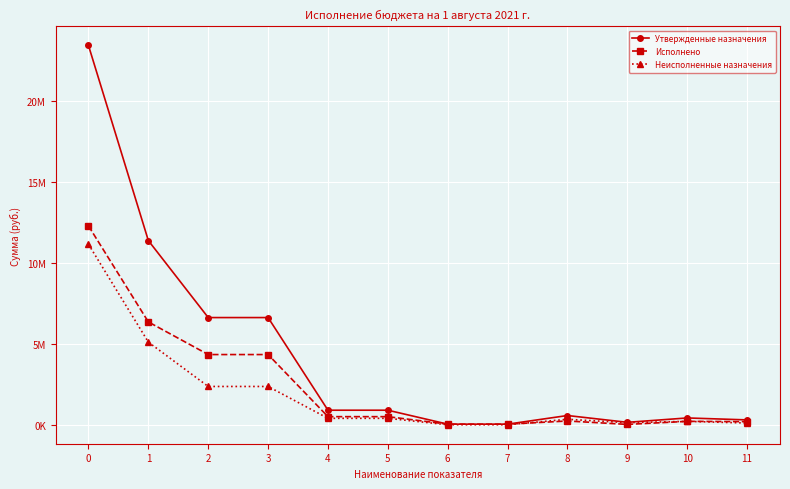

Does the chart have visible grid lines?

Yes